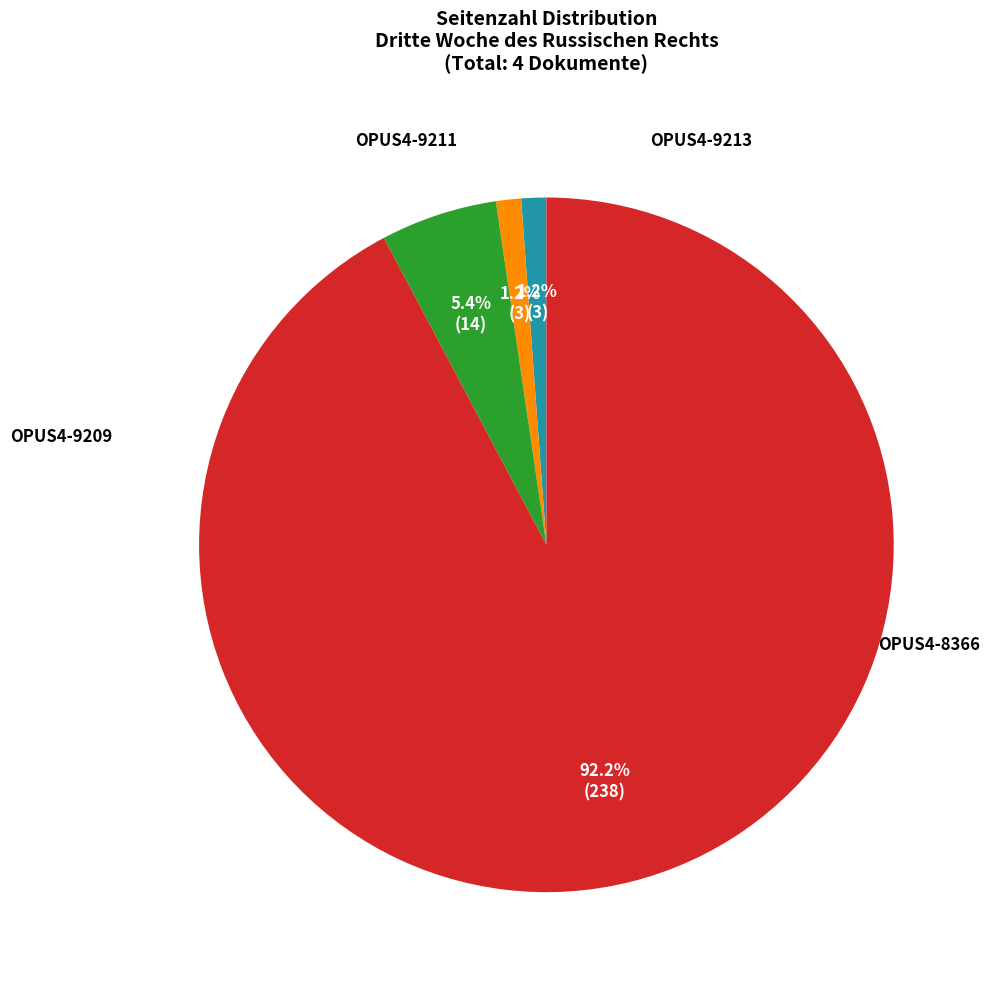

How many slices are in this pie chart?

4